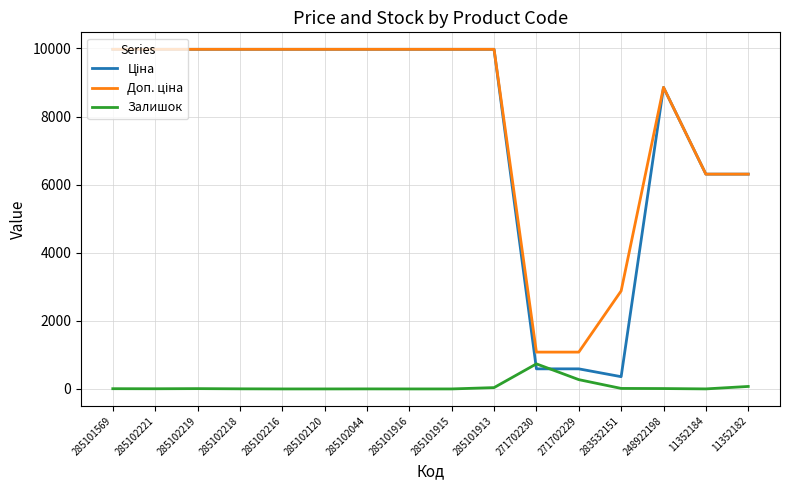

The Залишок series shows 1.0 at 11352184. True or false?

True